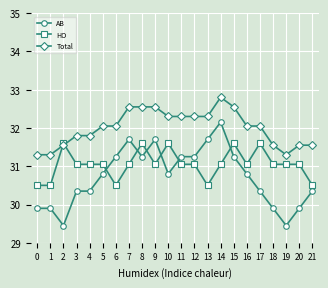

Does the chart display data point markers on the line(s)?

Yes